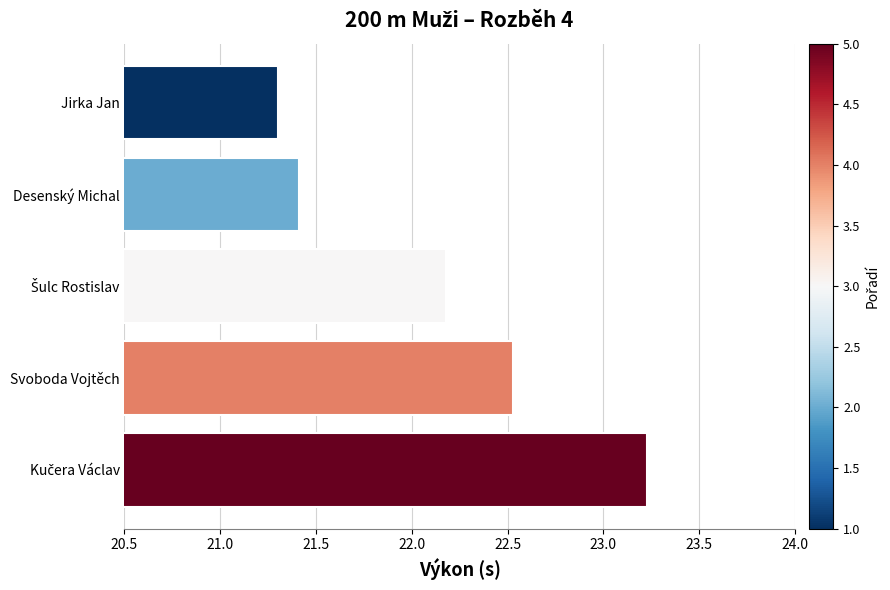

How many bars are there in total?

5